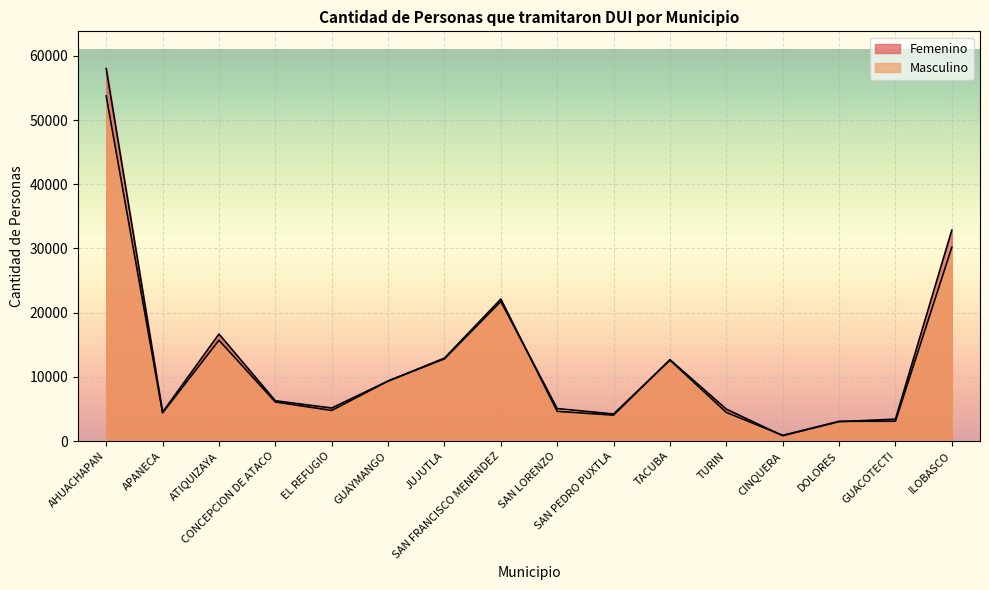

Read the Masculino value at JUJUTLA.

12800